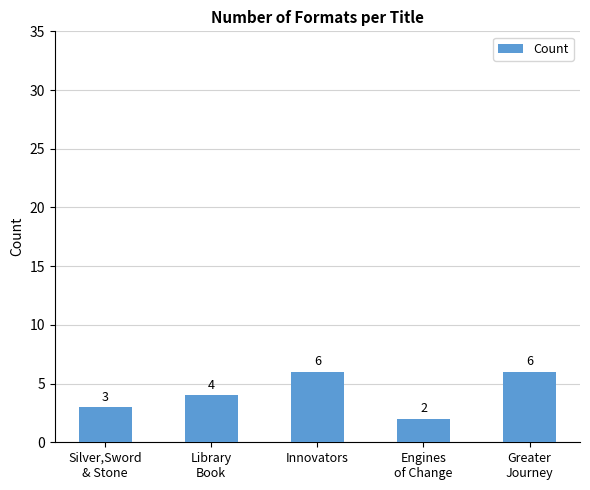

Reading left to right, extract all data points from this chart.

3	4	6	2	6